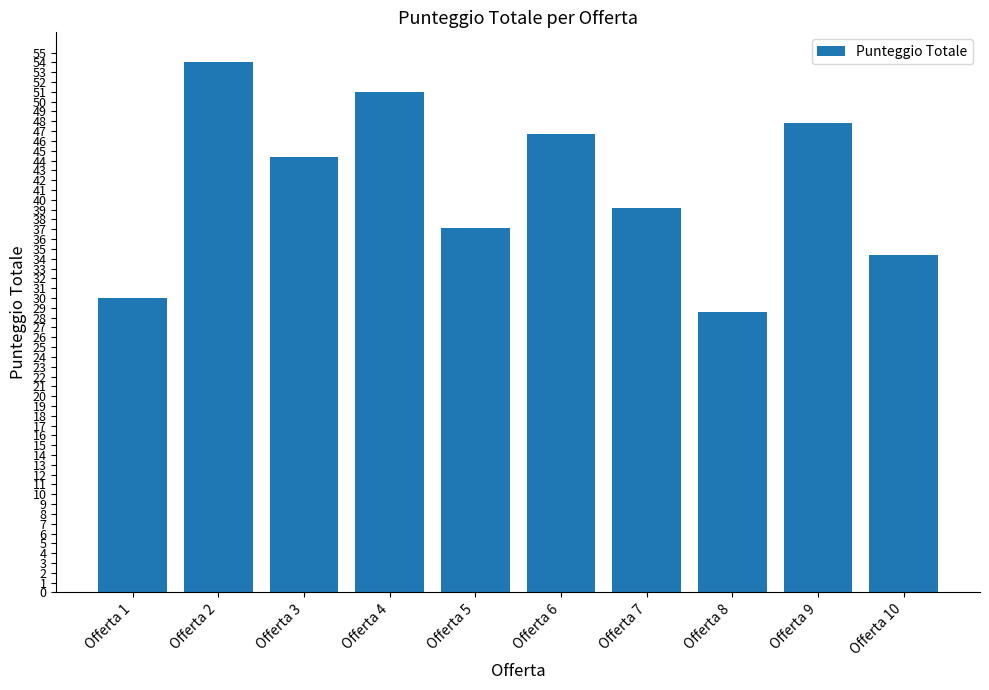

What is the average value?

41.3